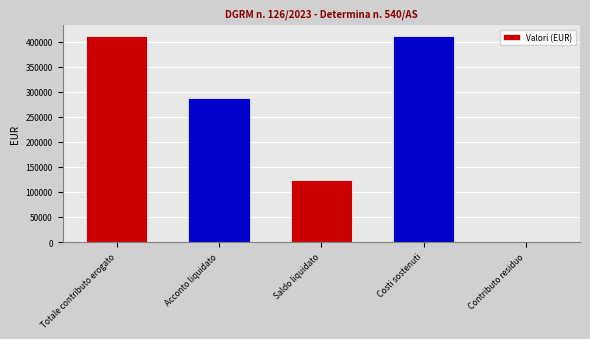

What is the ratio of the value at Saldo liquidato to the value at Acconto liquidato?

0.4